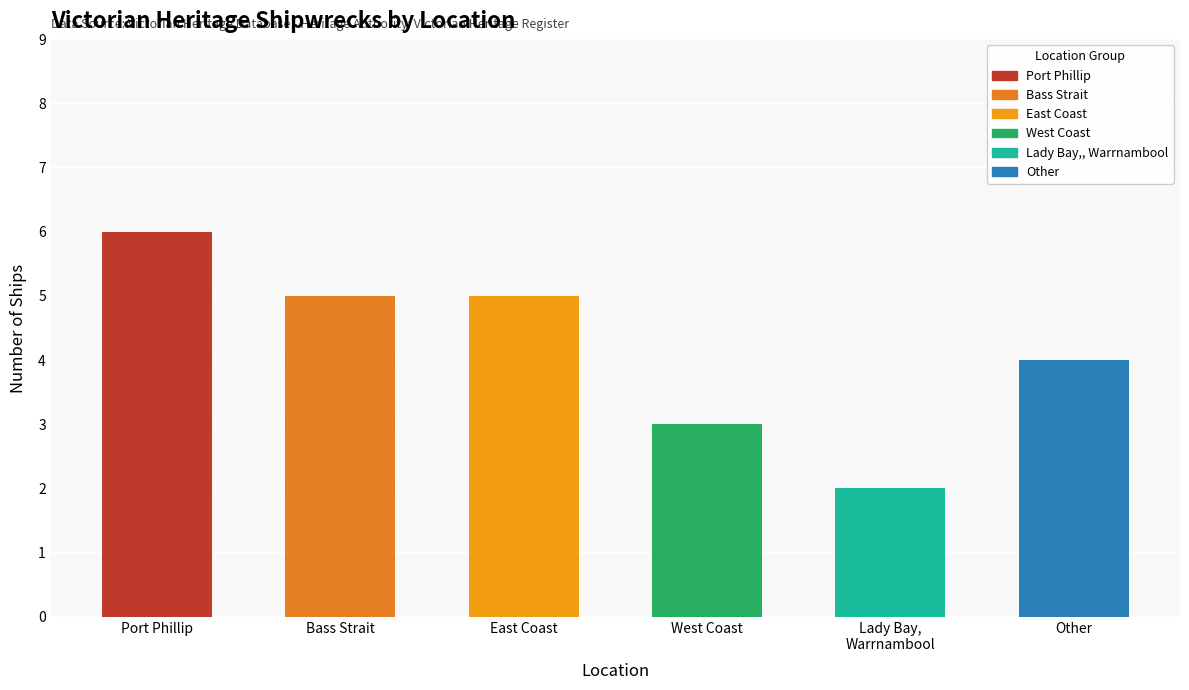

Between Other and Bass Strait, which is larger?

Bass Strait